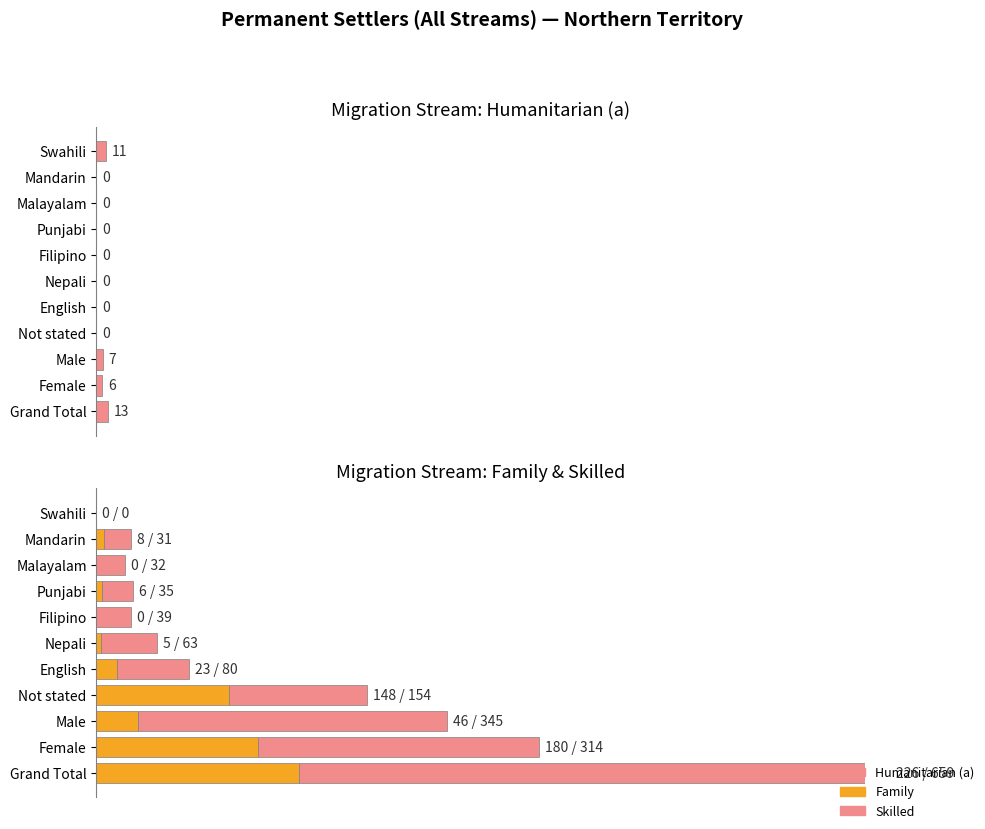

The Skilled series shows 131 at 400. True or false?

False